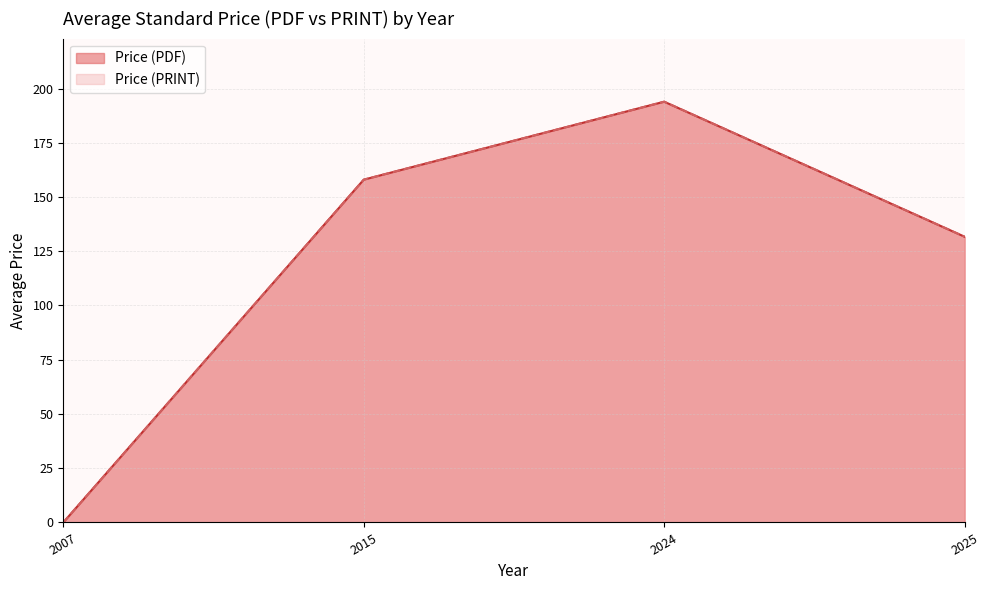

True or false: Price (PDF) and Price (PRINT) intersect in this chart.

False